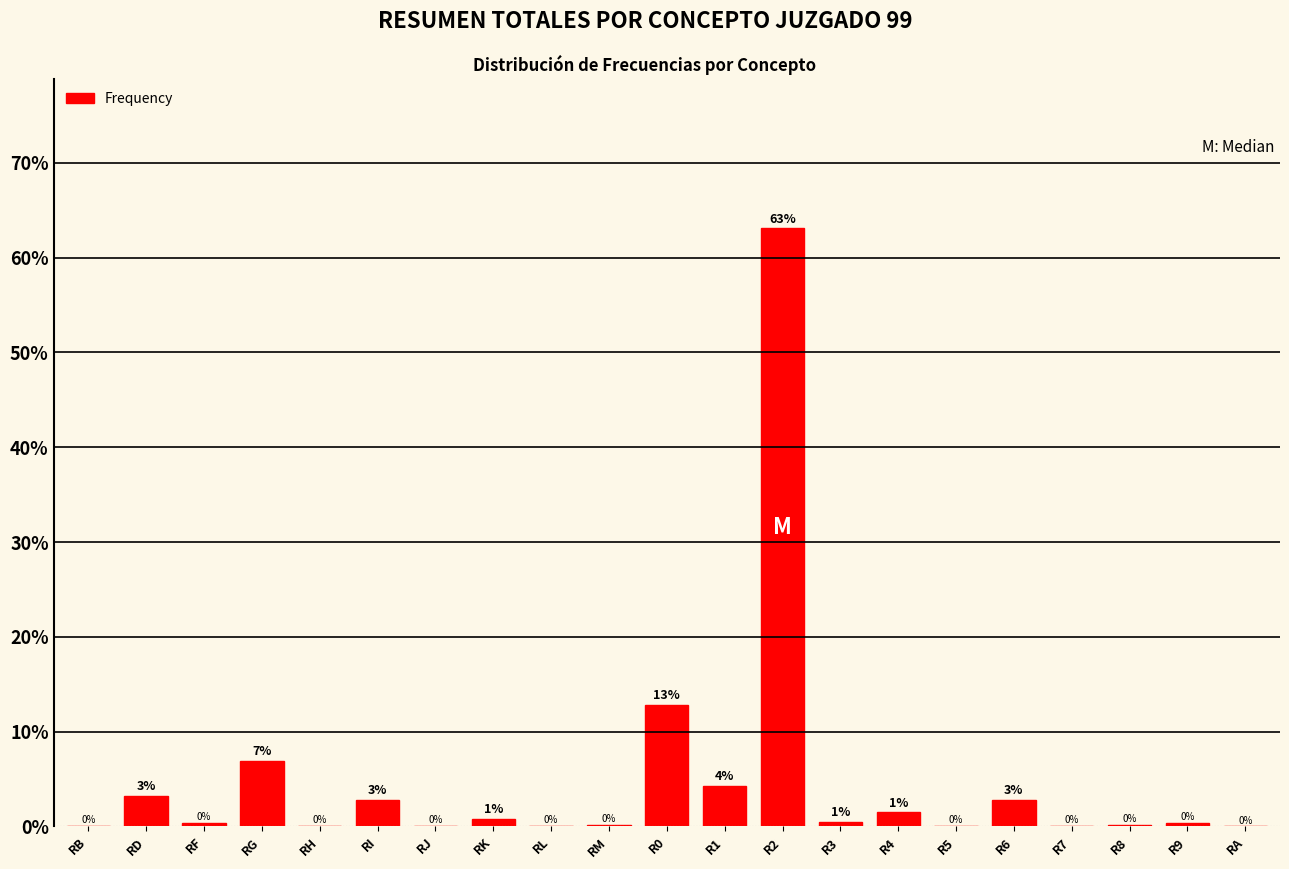

Which has a higher value, RK or R8?

RK